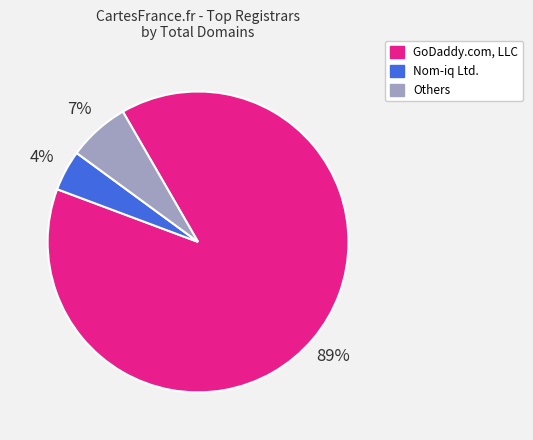

How many segments does this pie chart have?

3